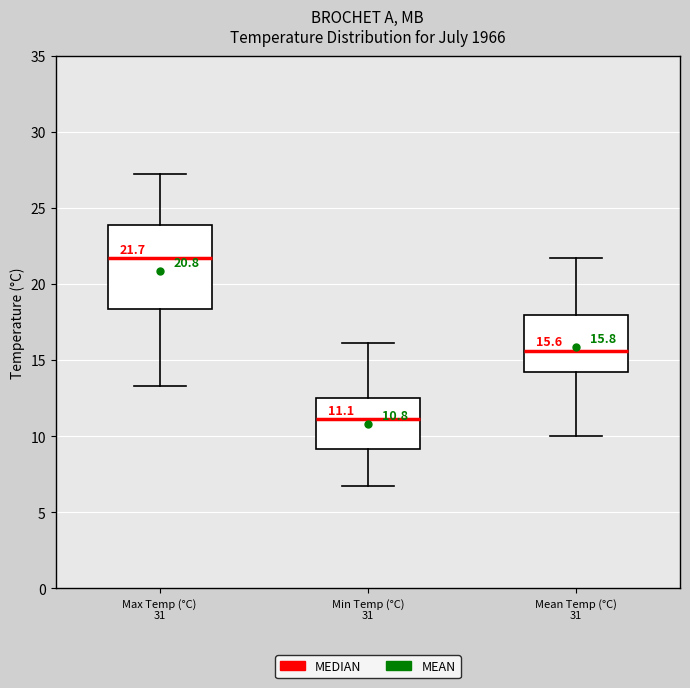

Which box has the highest median line?

Max Temp (°C) 31